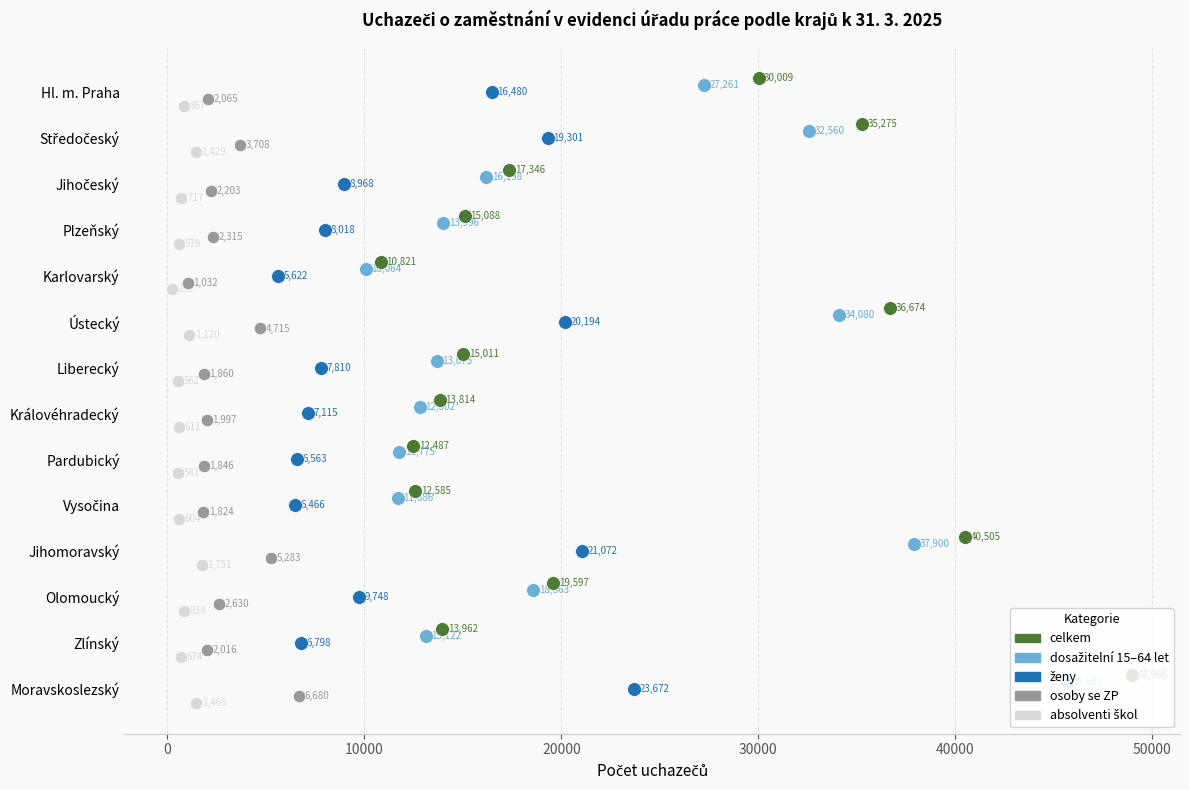

Which series reaches the maximum Y coordinate?

absolventi škol